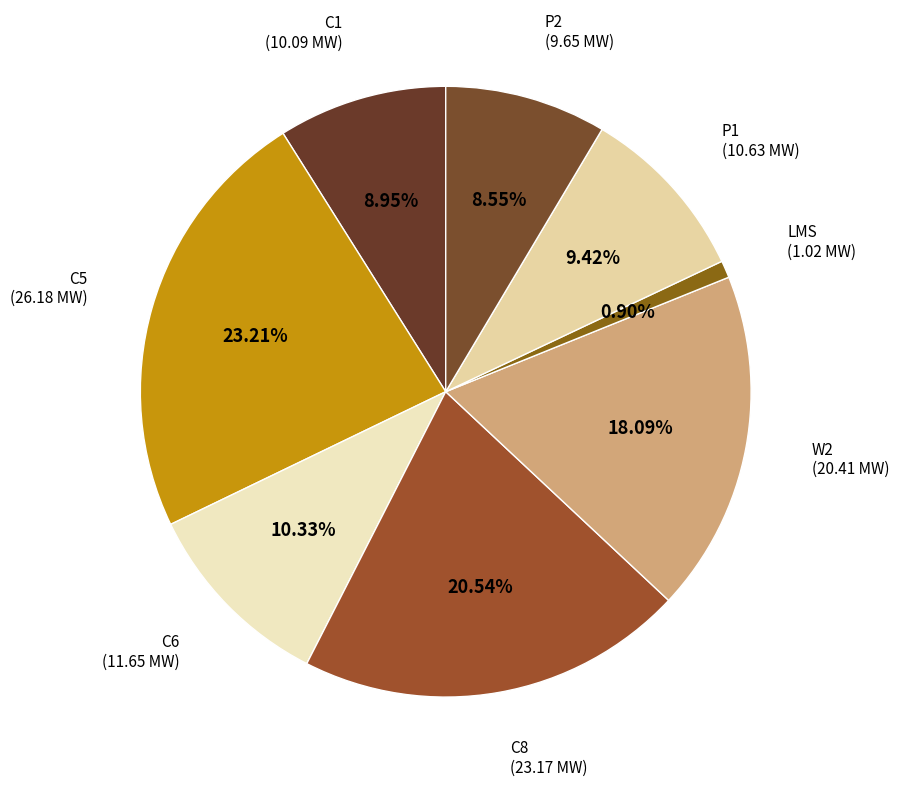

What is the smallest slice in the pie chart?

LMS